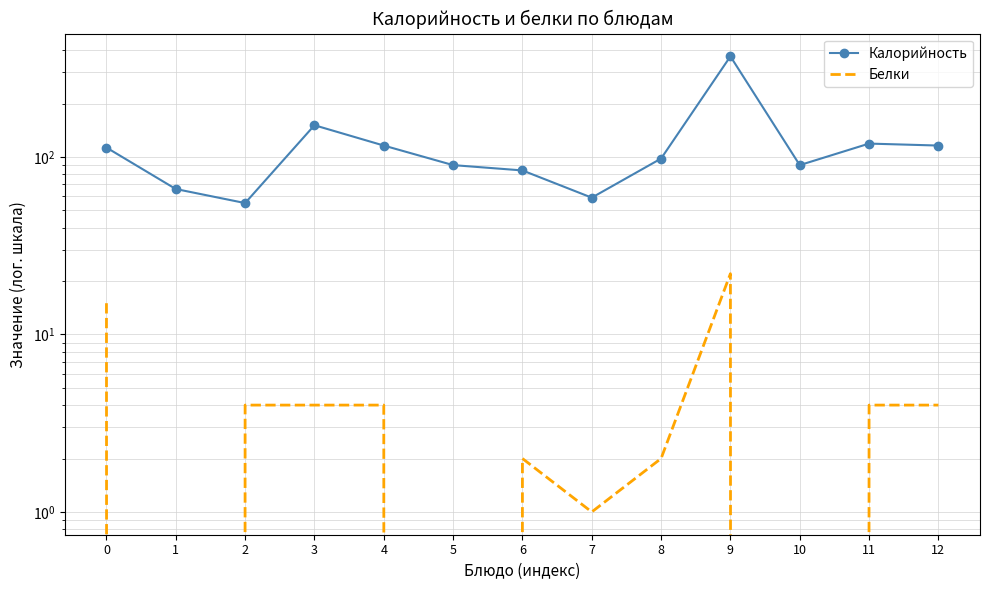

True or false: Калорийность and Белки intersect in this chart.

False